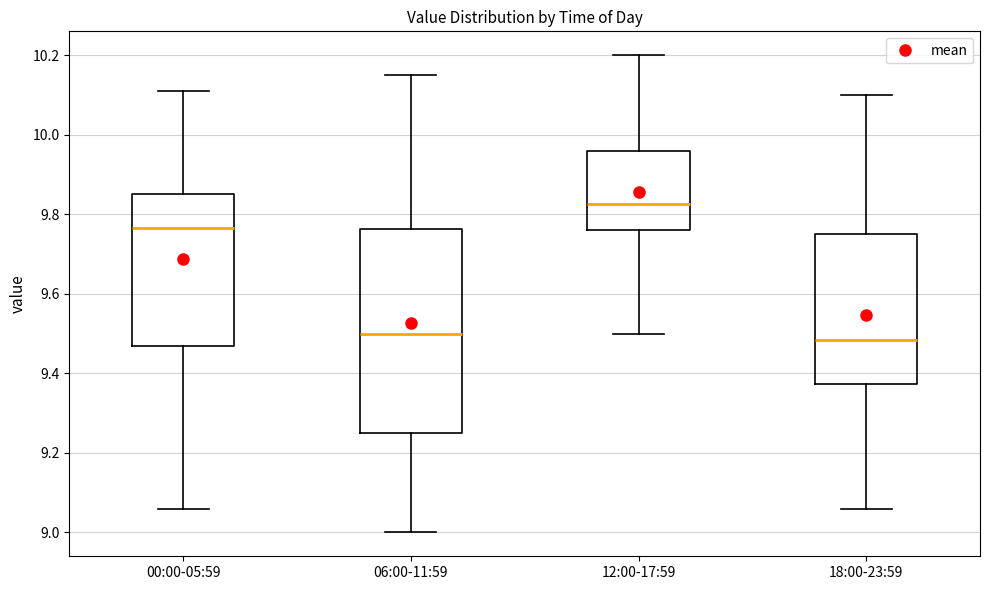

Reading left to right, transcribe this box plot: for each box, give where its median line is, the range the box spans, and where its two whiskers end, as read against the y-axis. The values are not printed on the chart, so give them approximately, as read against the axis.

00:00-05:59: median 9.76, box 9.46 to 9.86, whiskers 9.06 to 10.12
06:00-11:59: median 9.50, box 9.26 to 9.76, whiskers 9.00 to 10.16
12:00-17:59: median 9.82, box 9.76 to 9.96, whiskers 9.50 to 10.20
18:00-23:59: median 9.48, box 9.38 to 9.76, whiskers 9.06 to 10.10